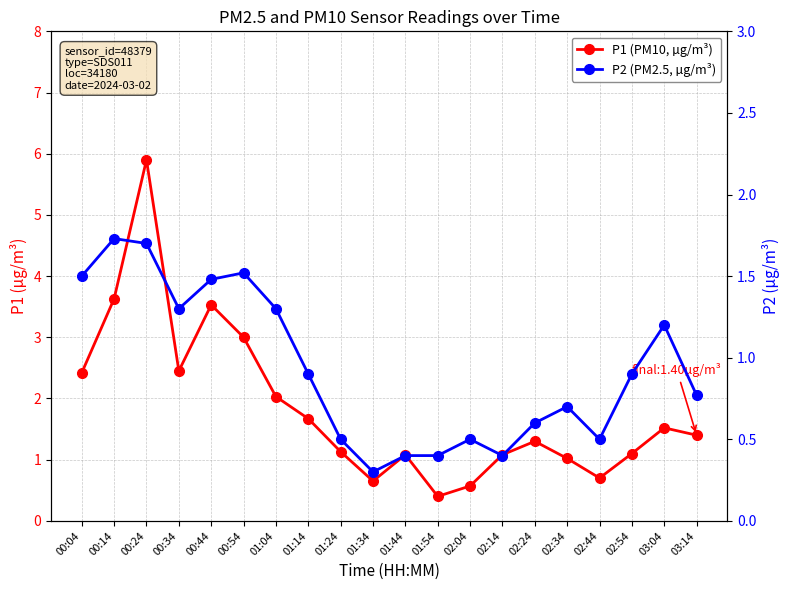

Which has a higher value, 03:04 or 02:14?

03:04